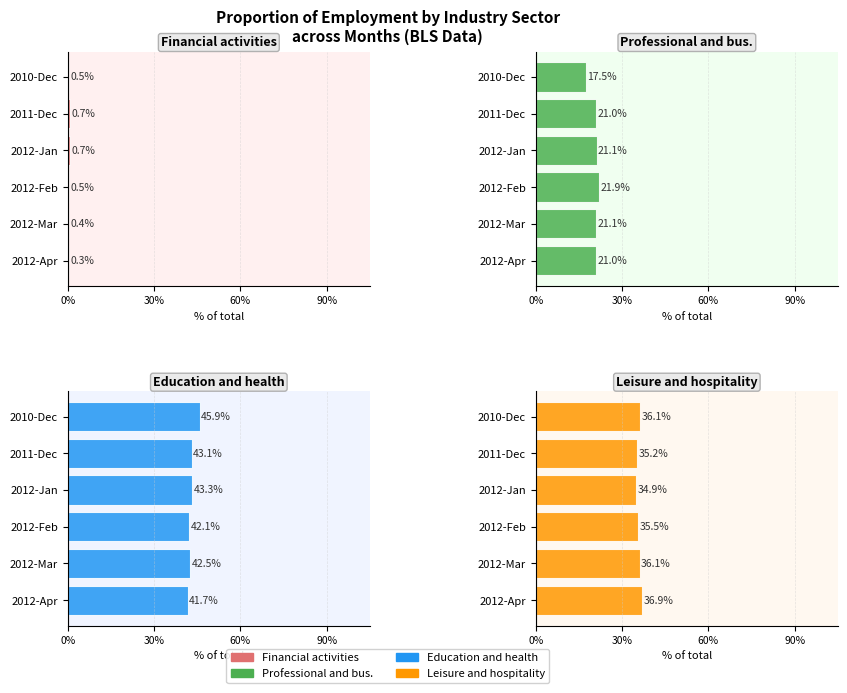

At 2012-Mar, list the series in order from smallest to largest.

Financial activities, Professional and bus., Leisure and hospitality, Education and health